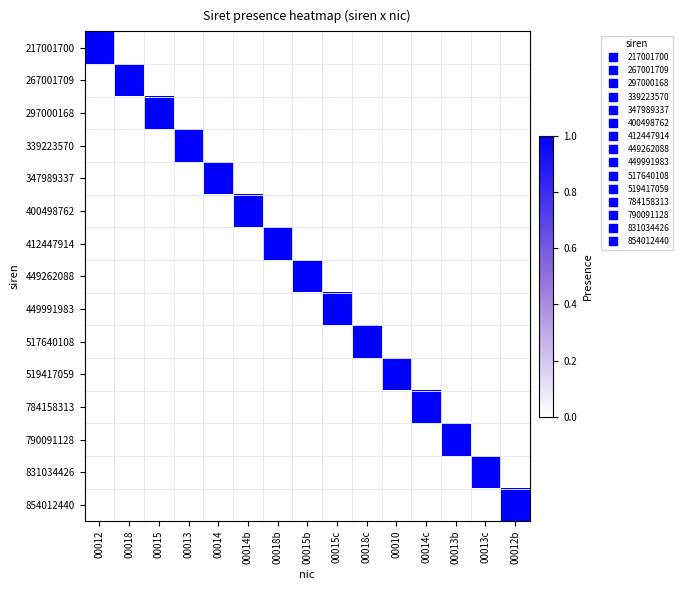

At how many categories does at least one series exceed 0?

15